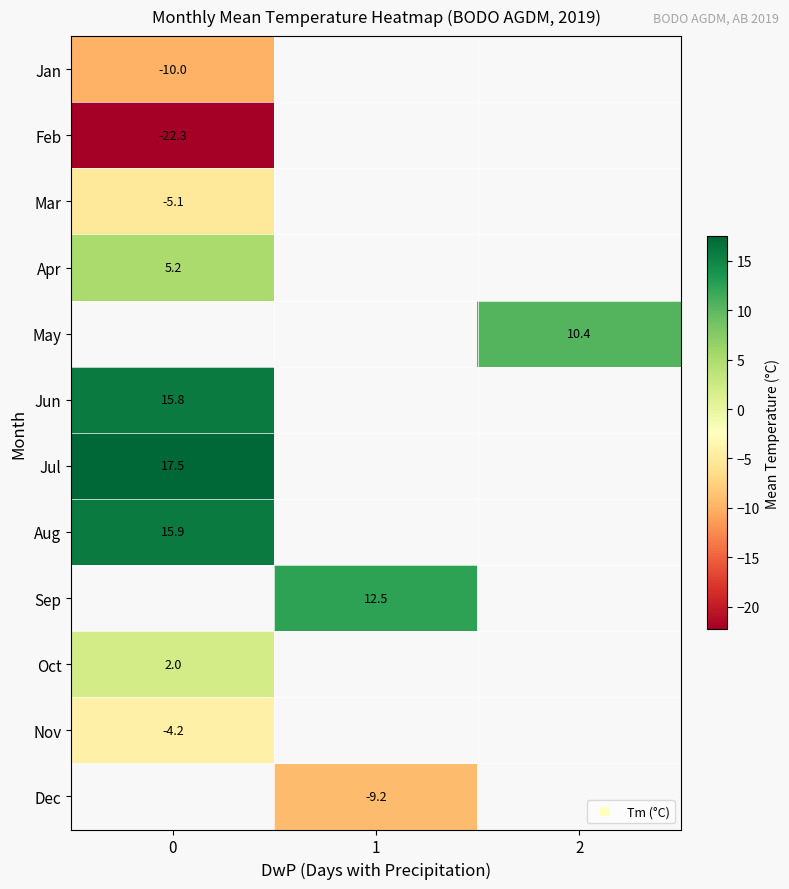

Which has a higher value, 2 or 1?

1